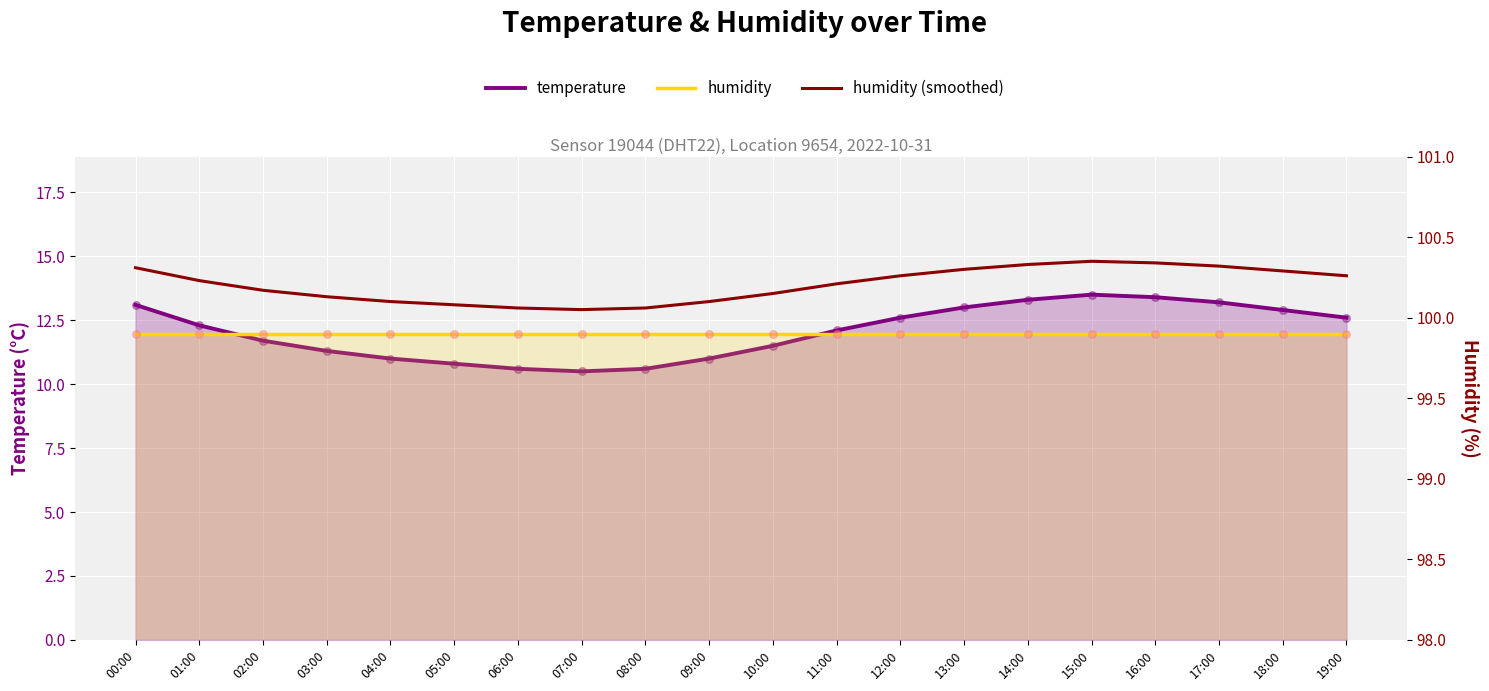

What are all the series names shown in the legend?

temperature, humidity, humidity (smoothed)